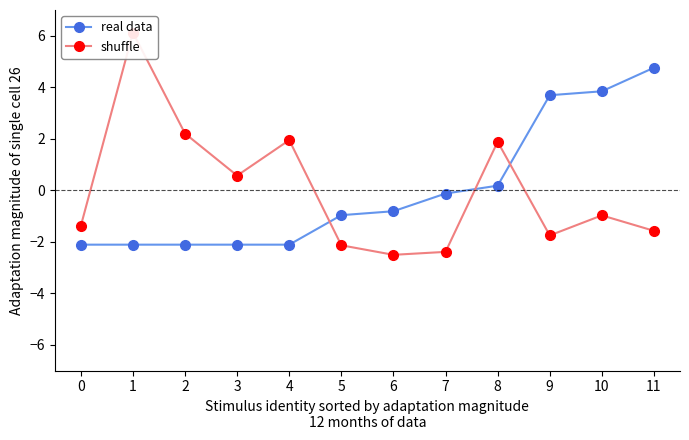

What is the maximum value for real data?

4.8